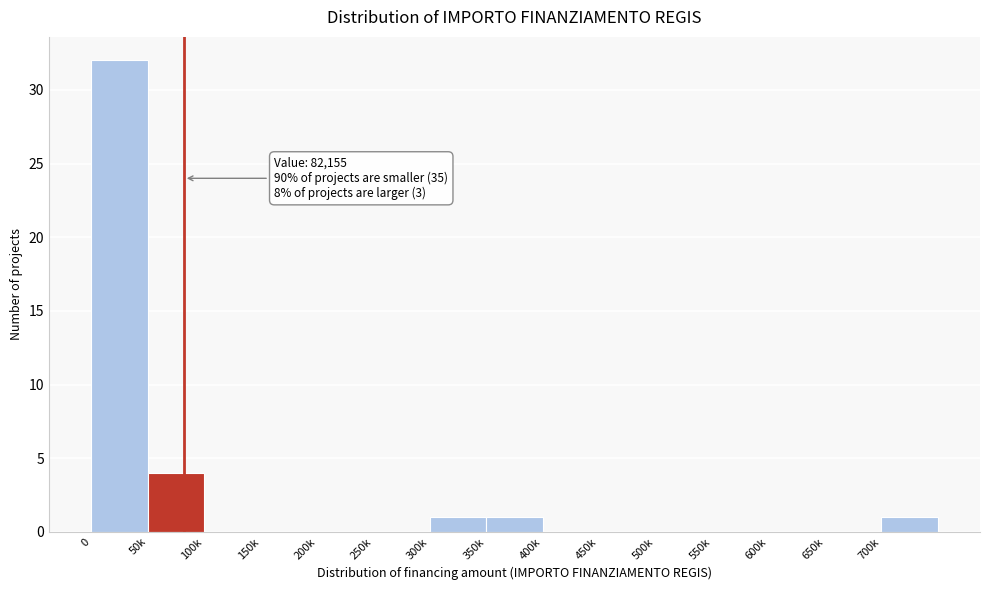

Reading right to left, transcribe all the data shown in this chart.

700k=1	650k=0	600k=0	550k=0	500k=0	450k=0	400k=0	350k=1	300k=1	250k=0	200k=0	150k=0	100k=0	50k=4	0=32